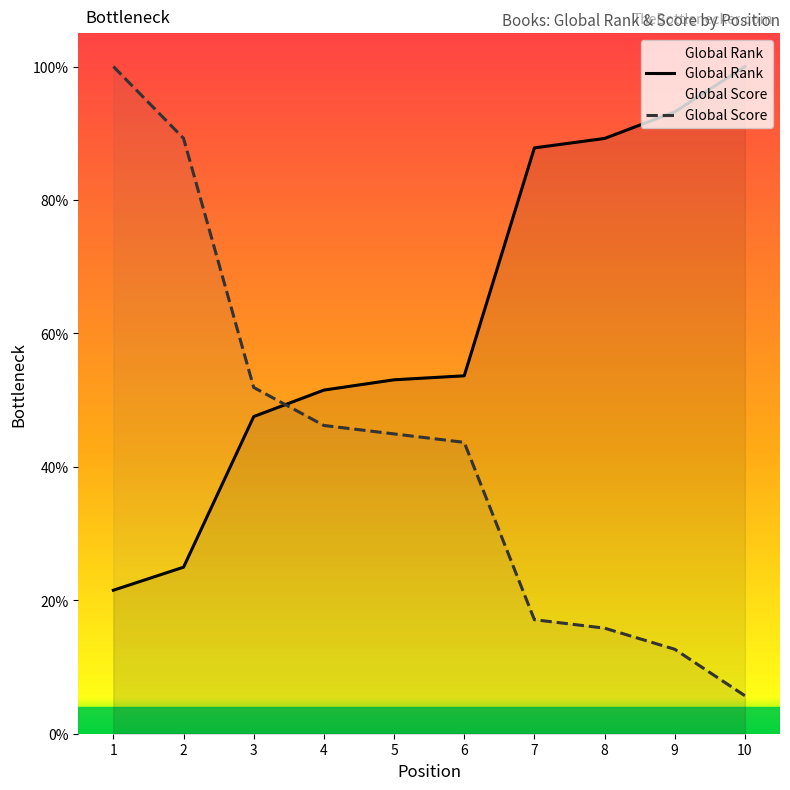

What is the approximate value of Global Rank at 3?

47.5